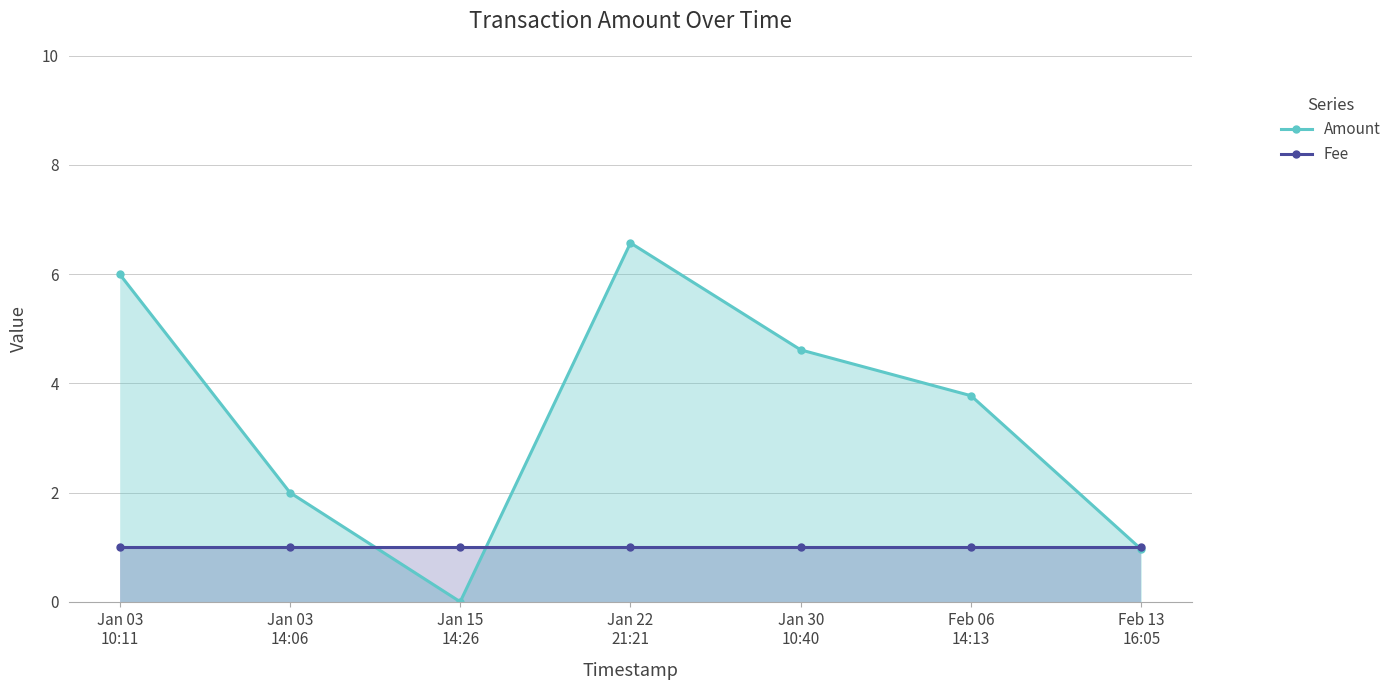

What is the value of the Amount point at the 4th from the left?

6.6